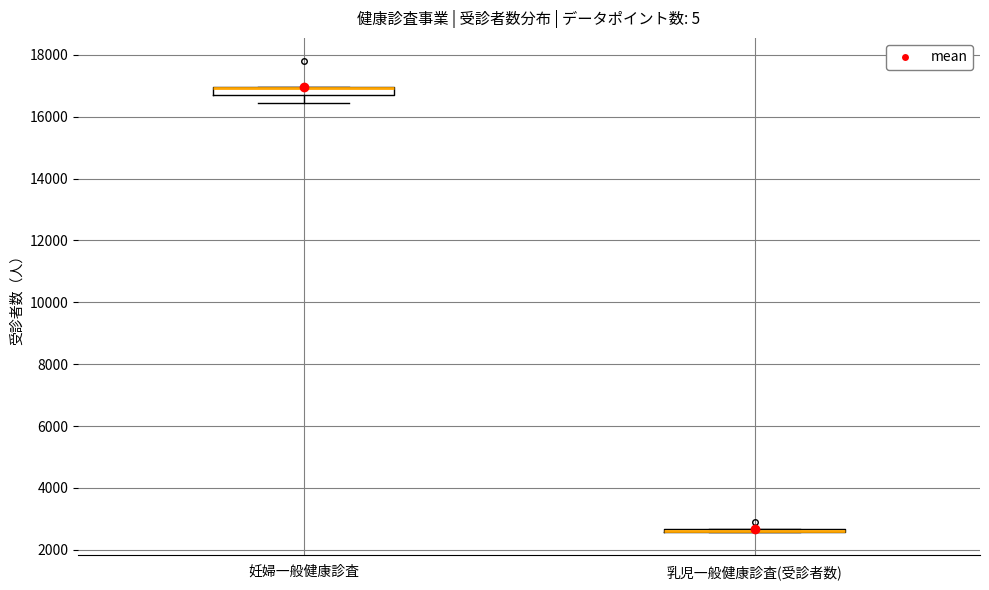

Where does the lower whisker of the box for 妊婦一般健康診査 end on the y-axis? The values are not printed on the chart, so give them approximately, as read against the axis.

16400